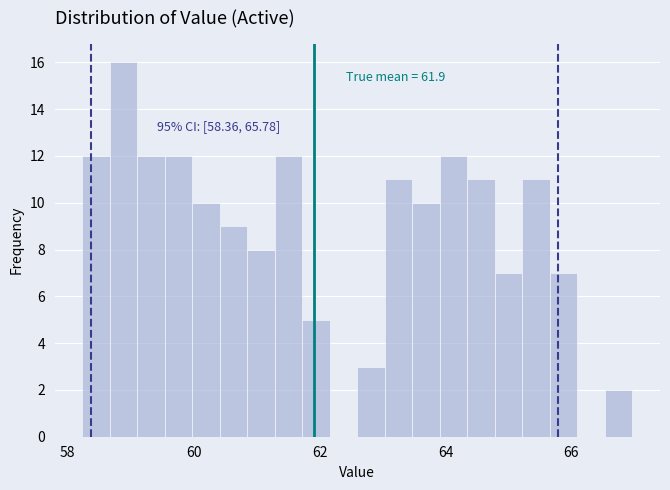

Around what value on the x-axis is the tallest bar? Give the approximate position of its centre, as read against the axis.

58.8